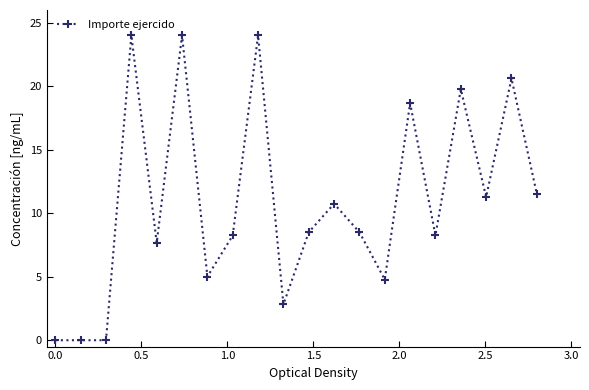

What is the greatest value displayed?

24.0